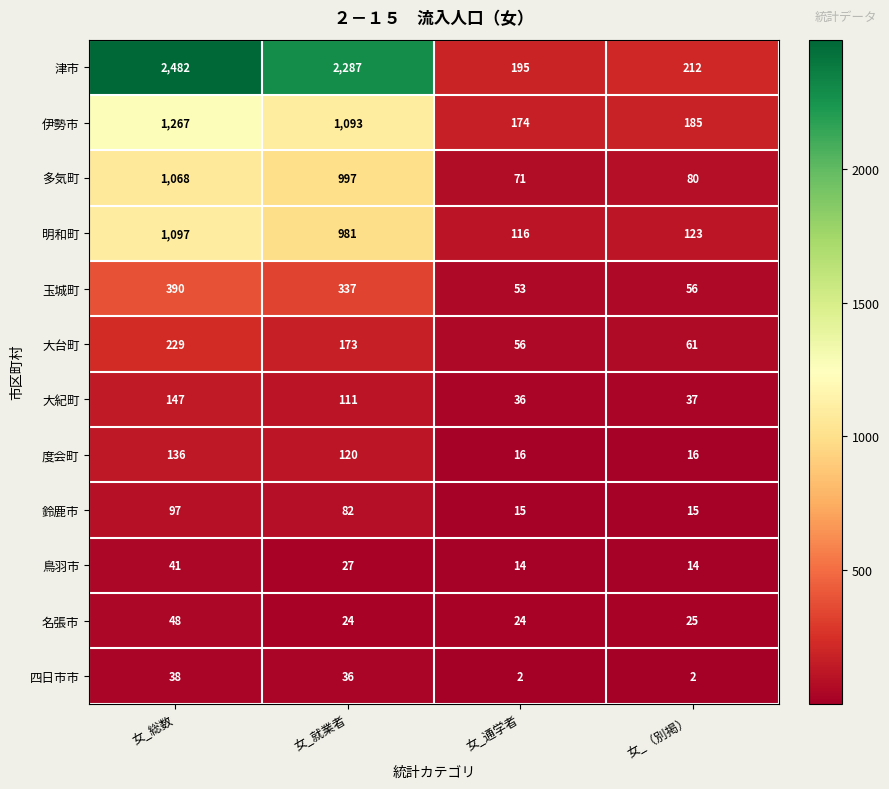

Count the 度会町 values in the range 16 to 136.

4